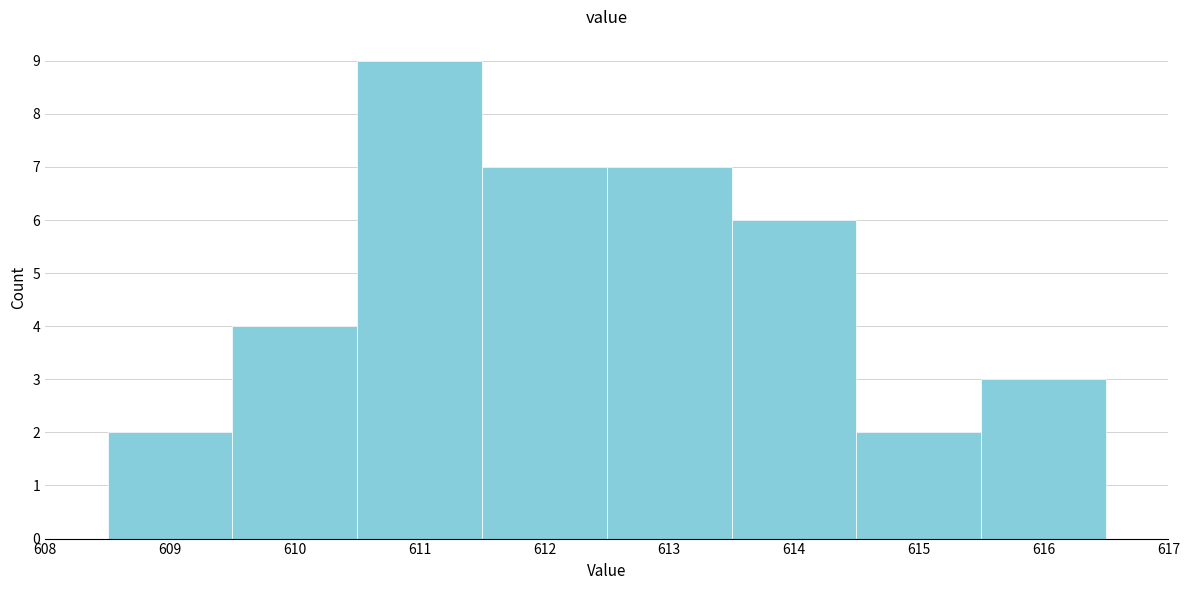

Reading left to right, transcribe this chart: for each bar, give the range it covers on the x-axis and its height. The values are not printed on the chart, so give them approximately, as read against the axis.

608.5 to 609.5: 2
609.5 to 610.5: 4
610.5 to 611.5: 9
611.5 to 612.5: 7
612.5 to 613.5: 7
613.5 to 614.5: 6
614.5 to 615.5: 2
615.5 to 616.5: 3